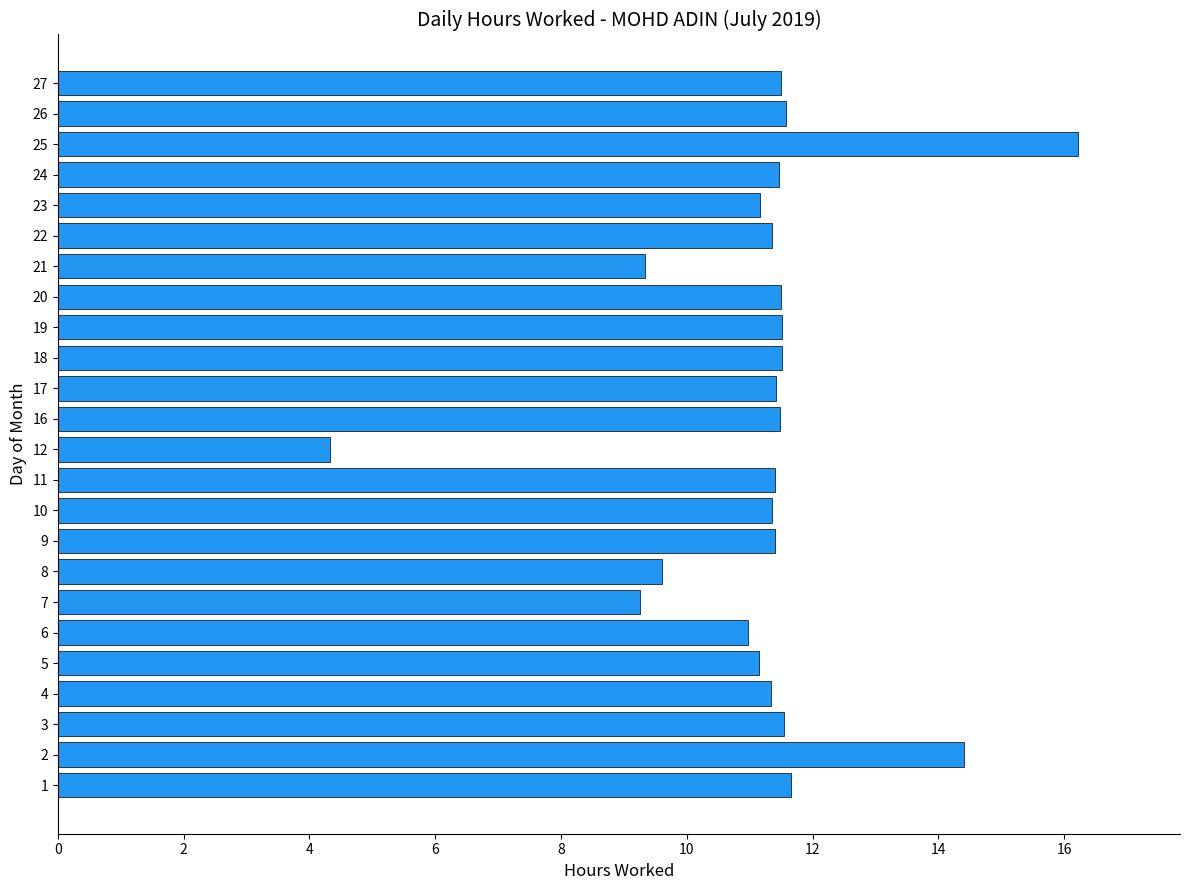

What is the ratio of the value at 8 to the value at 21?

1.0